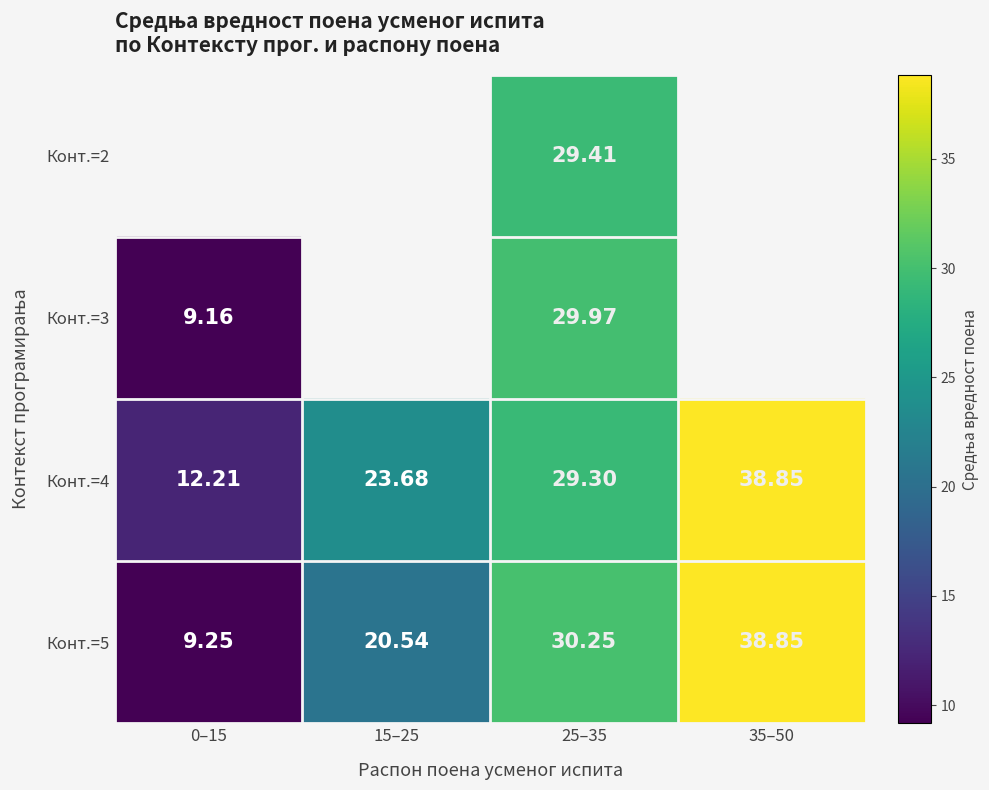

What is the maximum value shown in the chart?

38.9